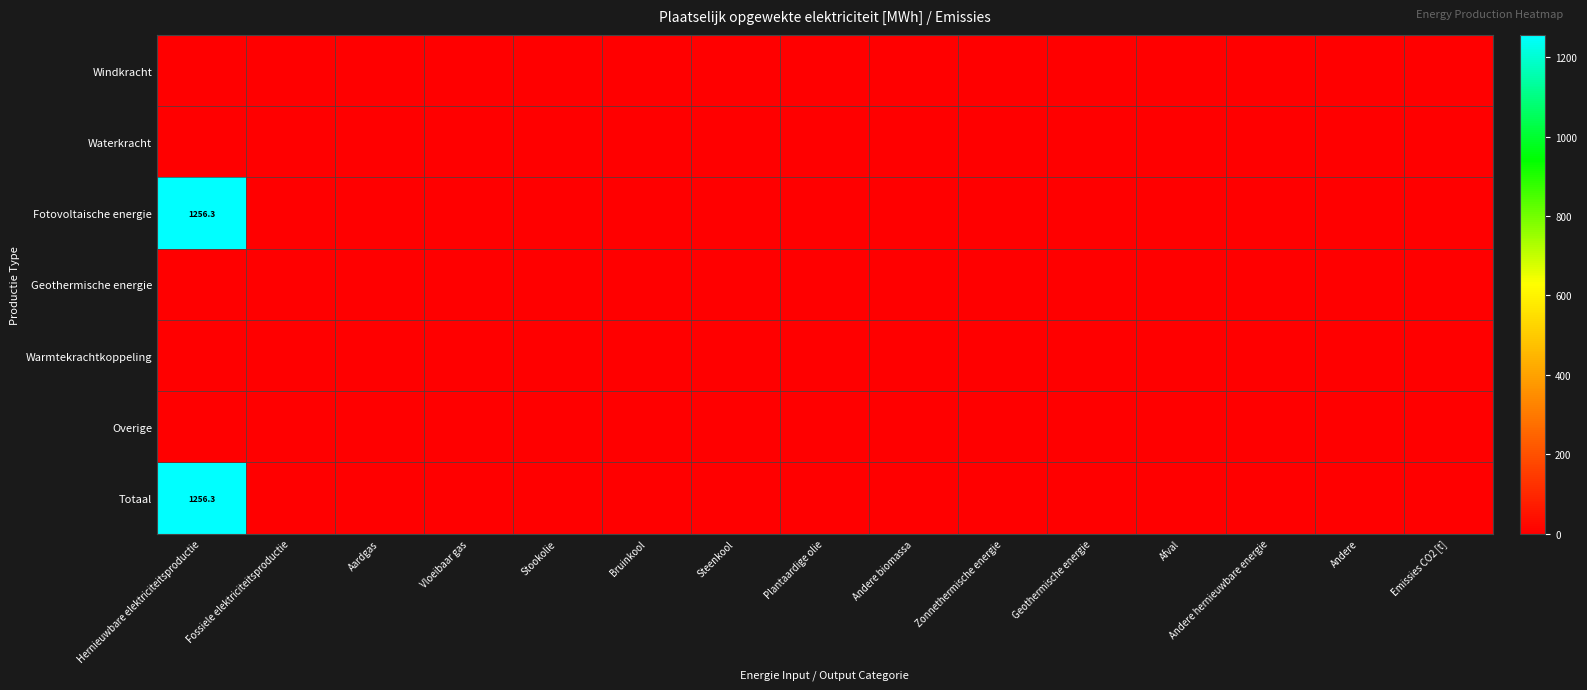

Which has a higher value, Steenkool or Andere hernieuwbare energie?

Steenkool